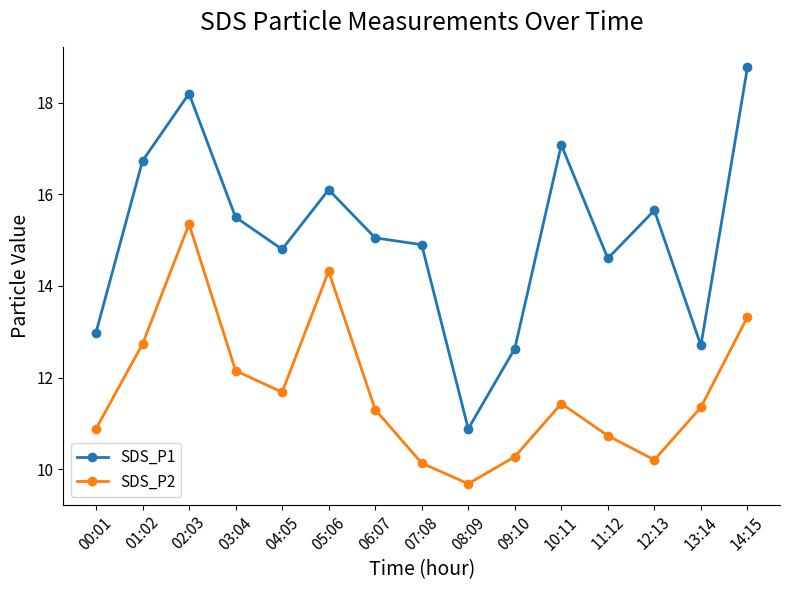

Which series changed the most between 02:03 and 07:08?

SDS_P2